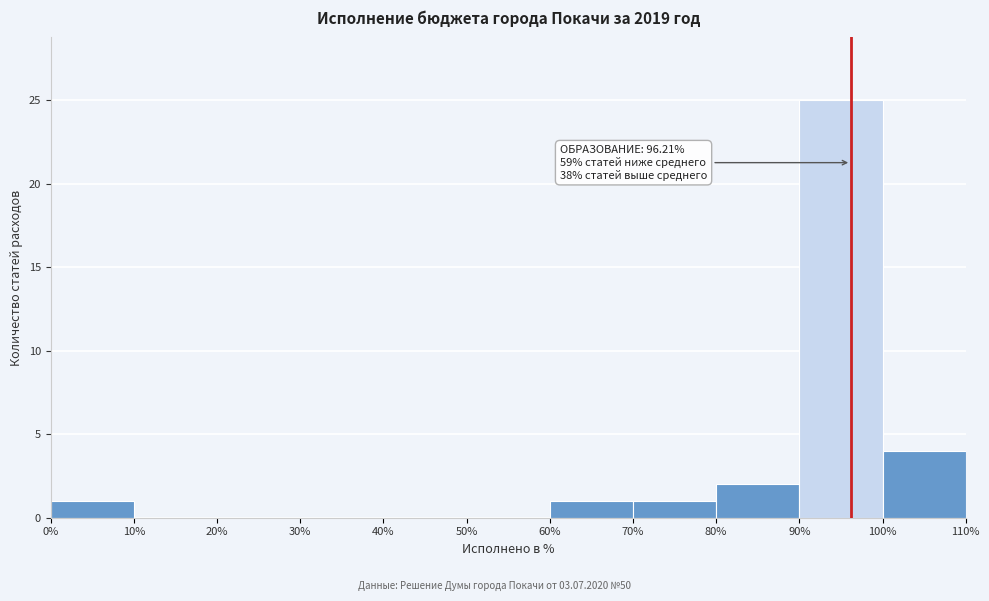

Over which range of the x-axis is the bar tallest?

90% to 100%